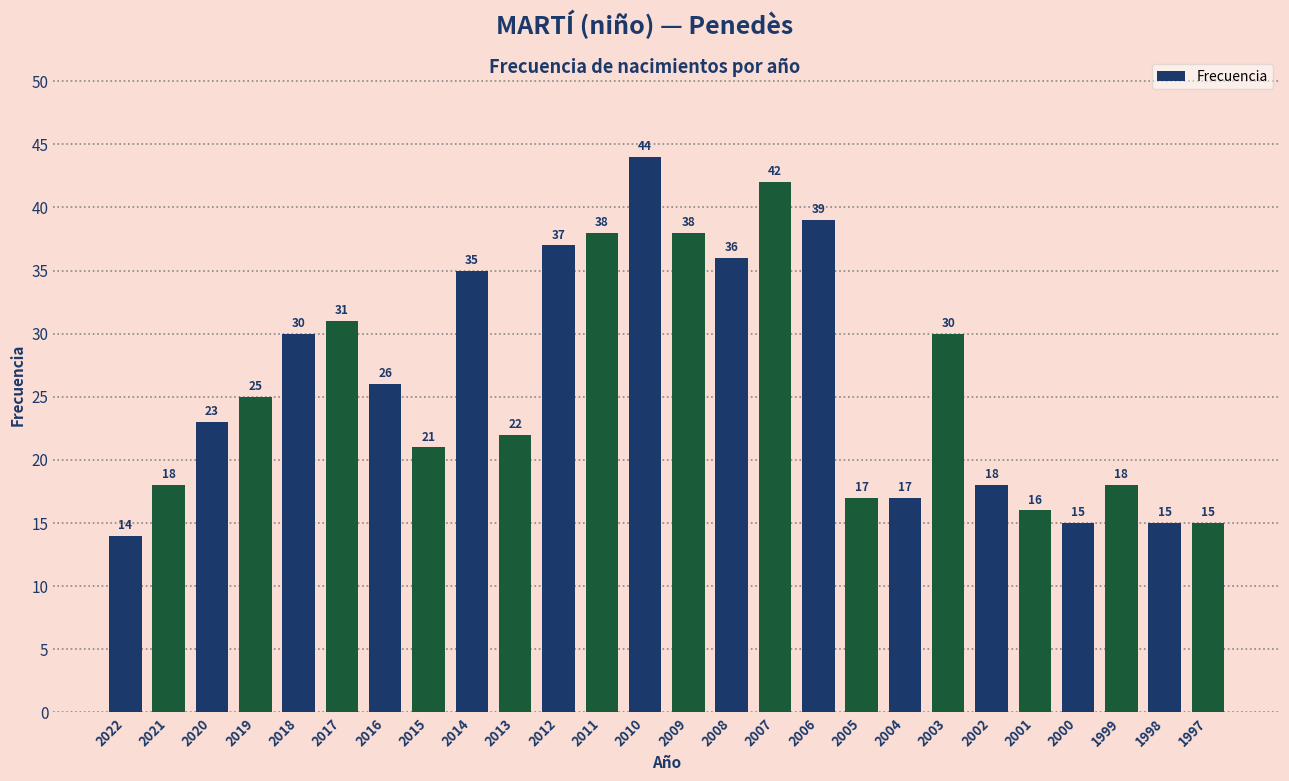

What is the value of the 4th bar from the left?

25